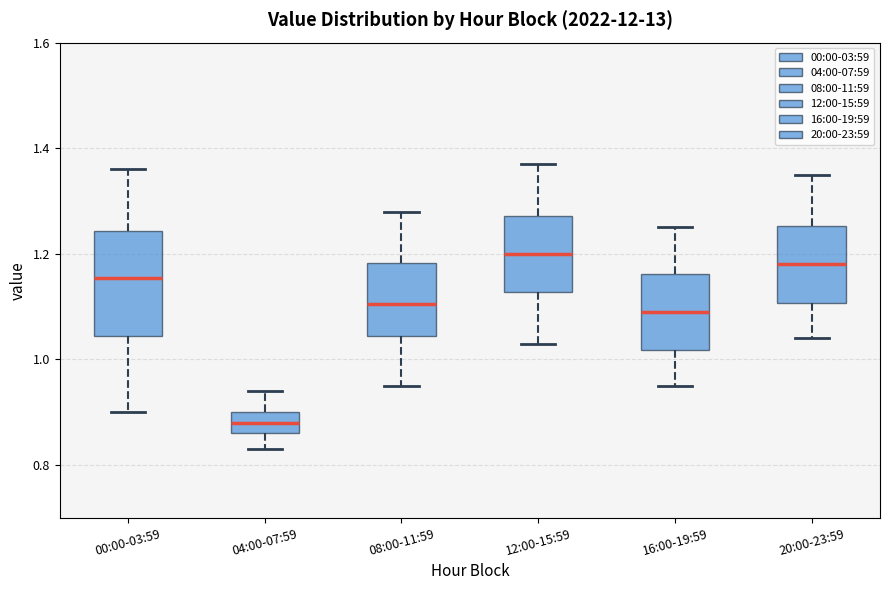

Which box has the lowest median line?

04:00-07:59